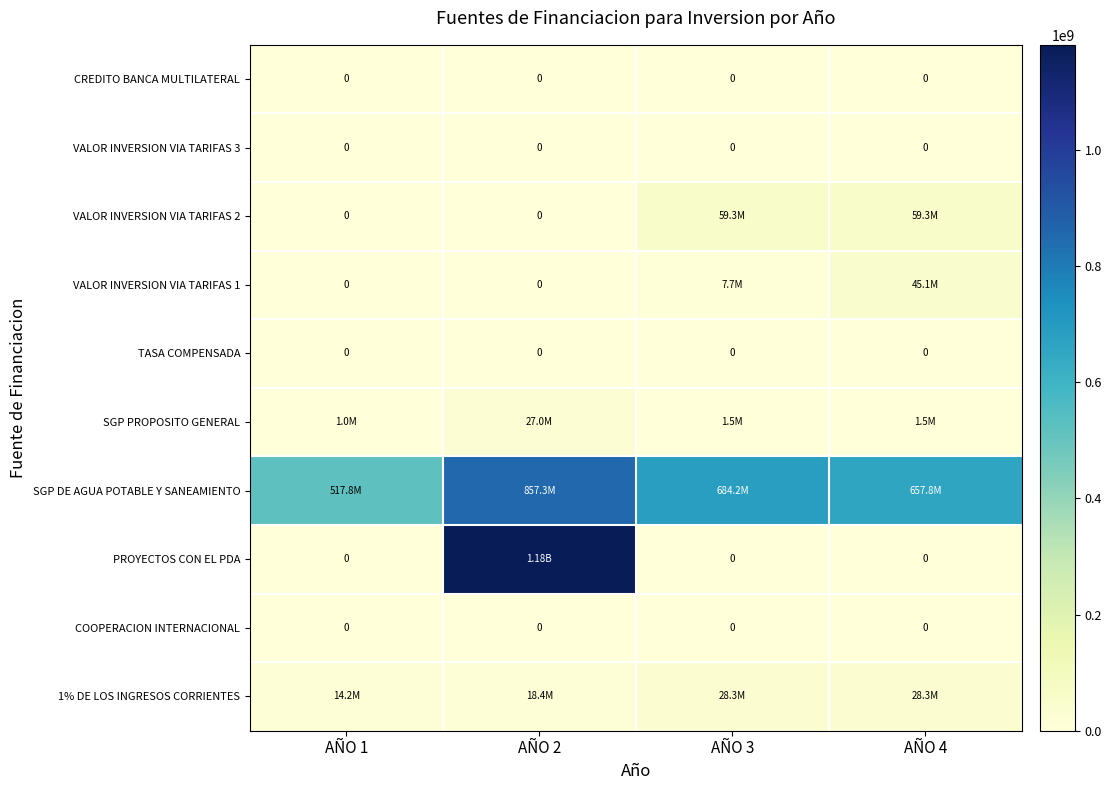

What is the difference between the highest and lowest values at AÑO 3?

684228301.0